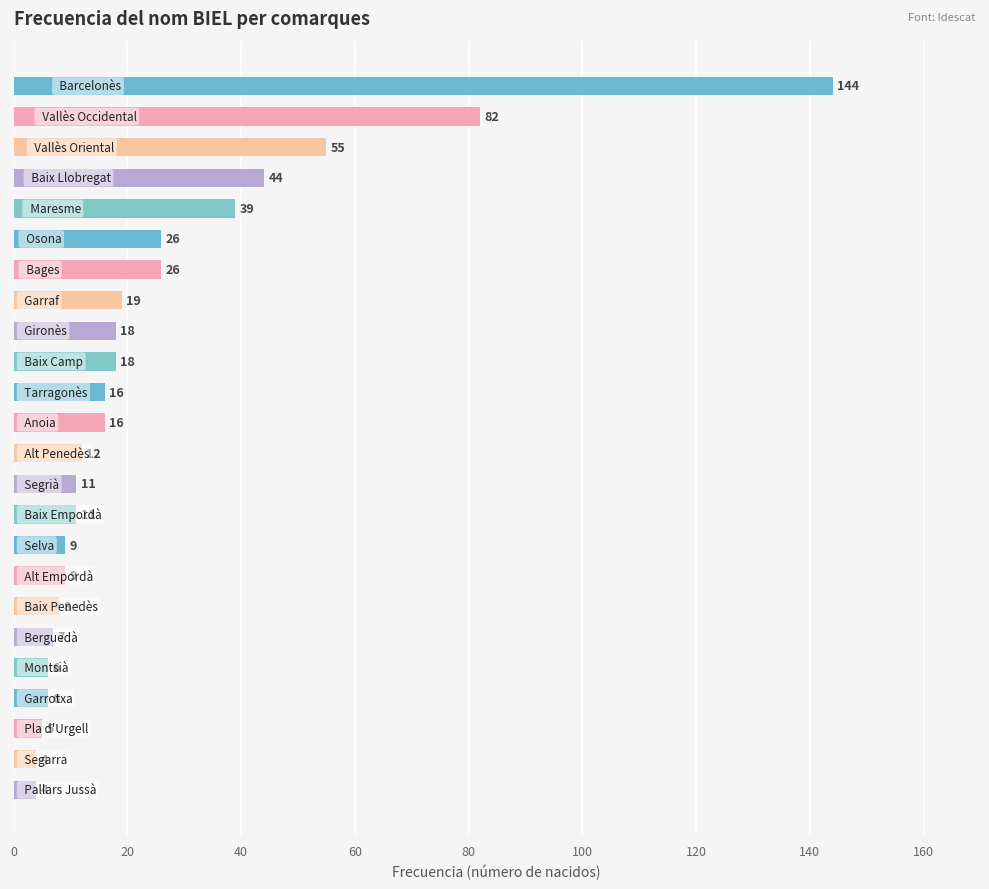

What is the maximum value shown in the chart?

144